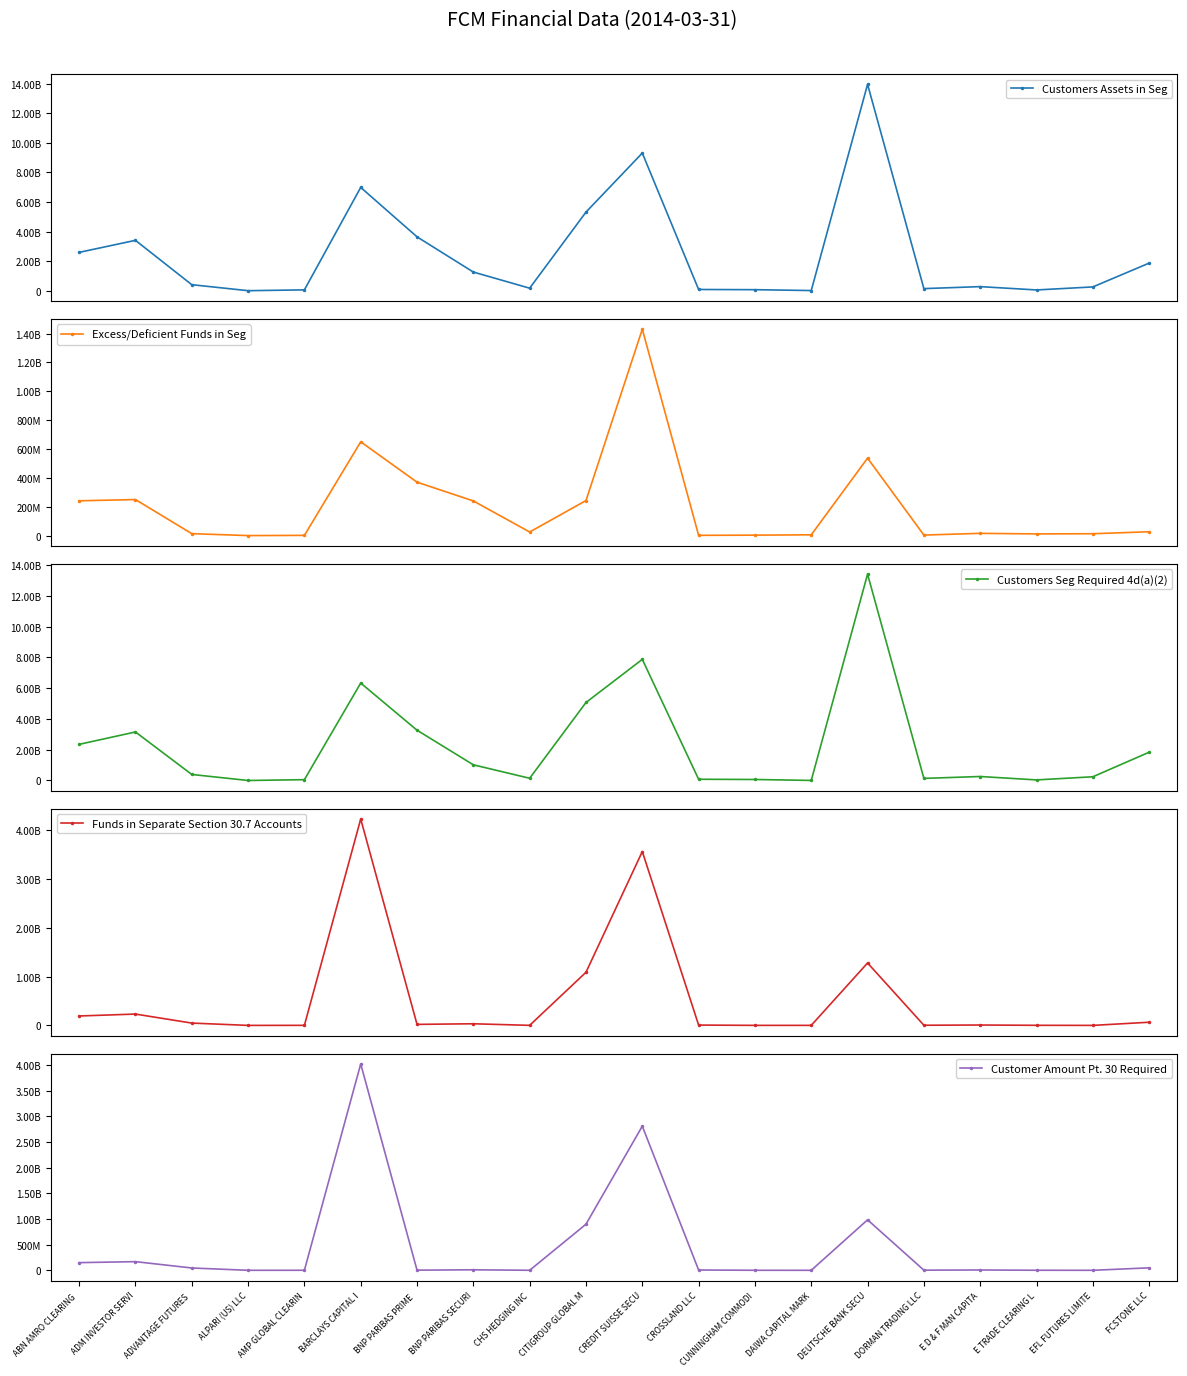

The value of Customers Assets in Seg at DORMAN TRADING LLC is 33619504. True or false?

False